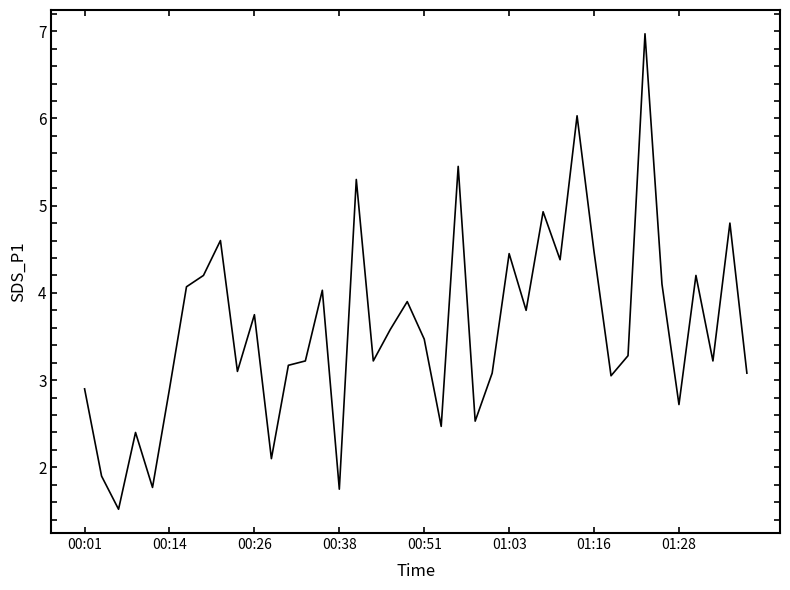

What is the minimum value shown in the chart?

1.5